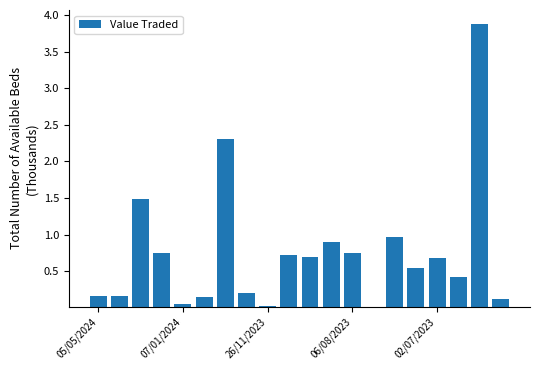

What is the difference between the maximum and minimum values?

3.9